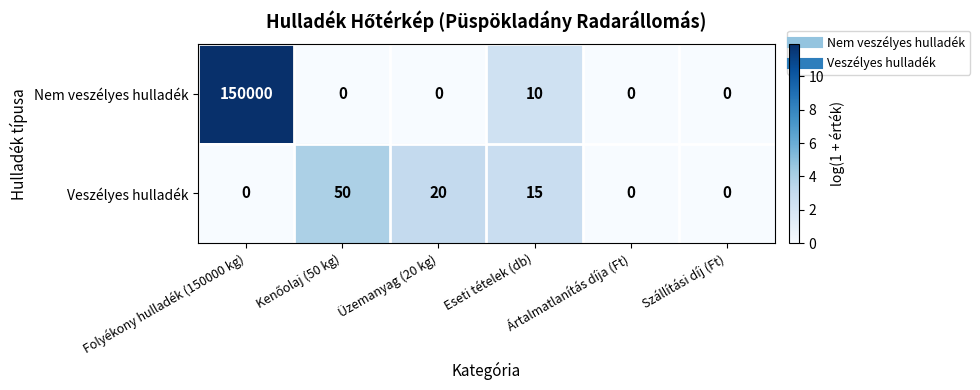

How many distinct data groups are displayed?

2